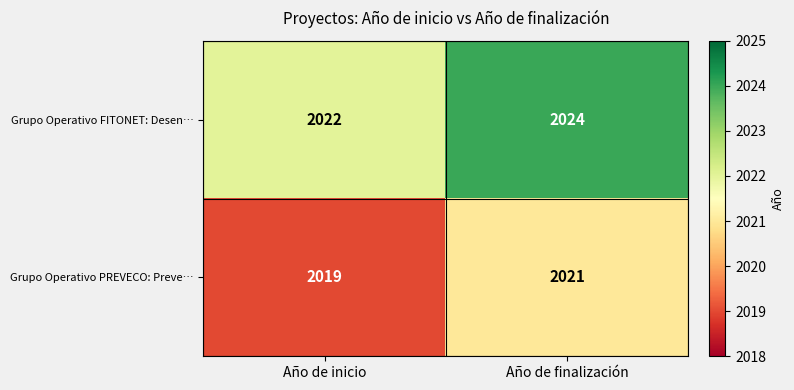

Rank the series at Año de finalización from highest to lowest value.

Grupo Operativo FITONET: Desen…, Grupo Operativo PREVECO: Preve…